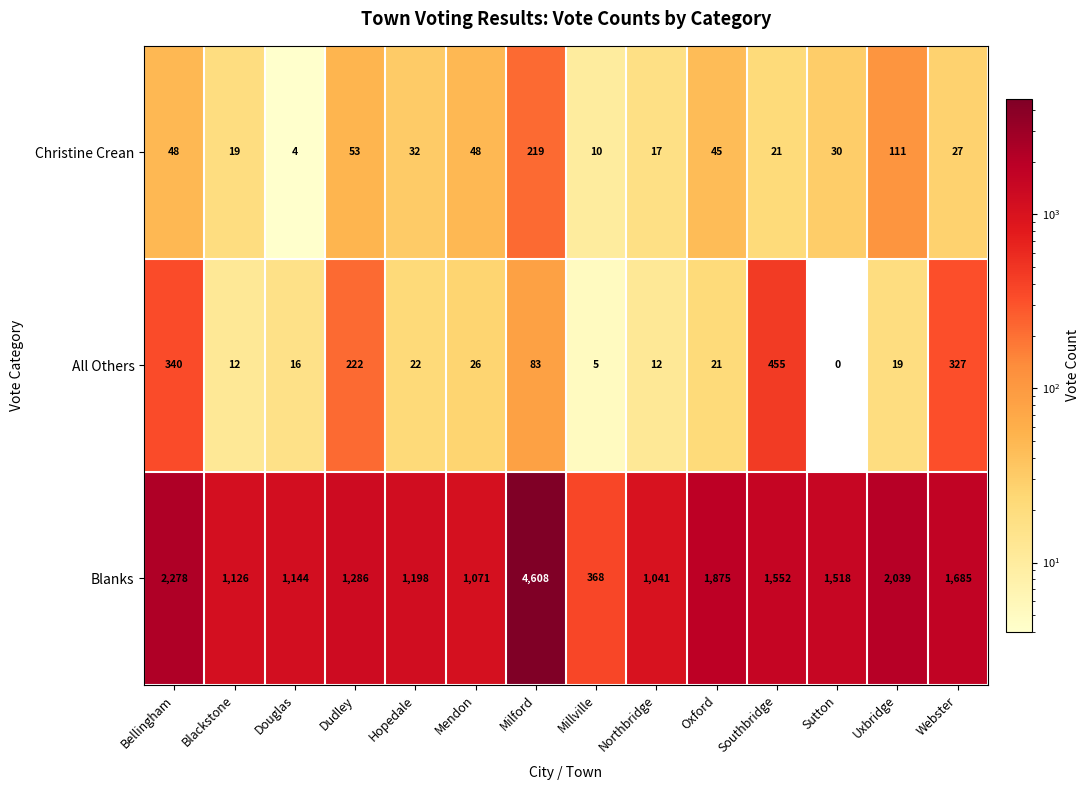

What is the difference between the highest and lowest values at Douglas?

1140